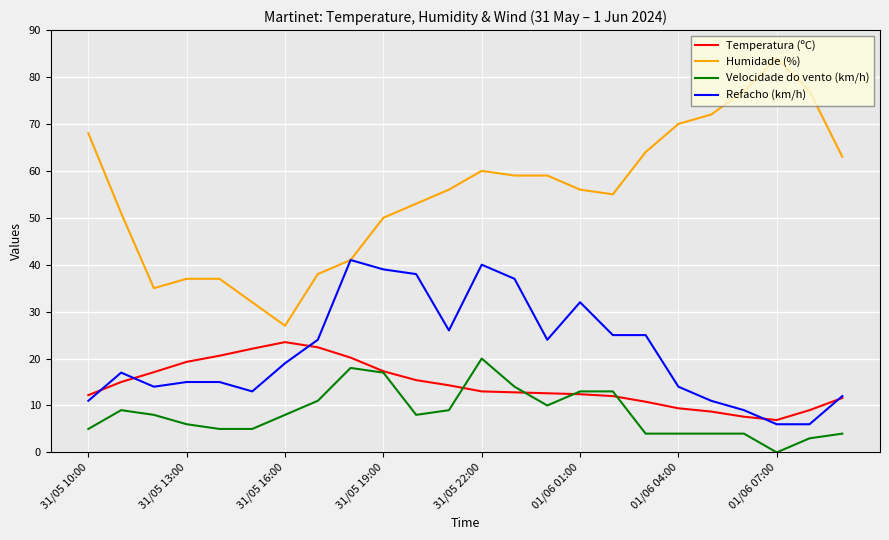

At how many categories does at least one series exceed 19?

24